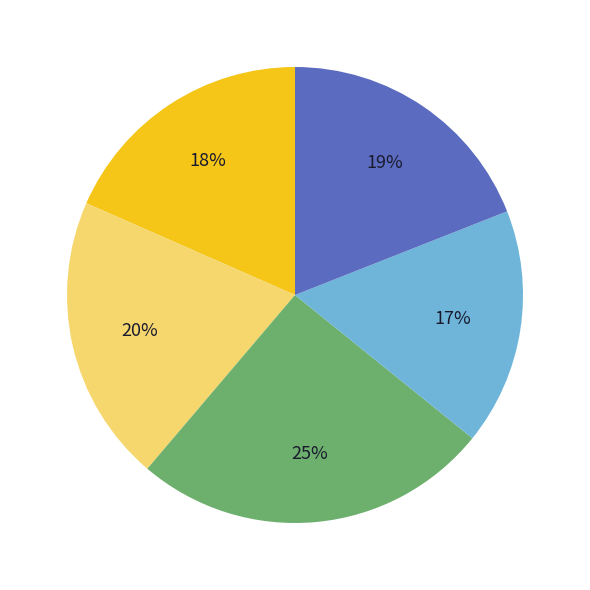

Is there any slice that represents more than half of the pie?

No